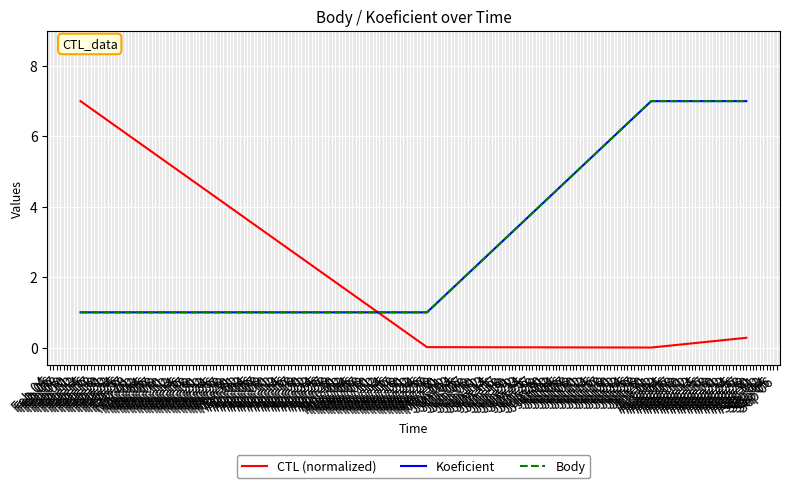

Does the chart display data point markers on the line(s)?

No